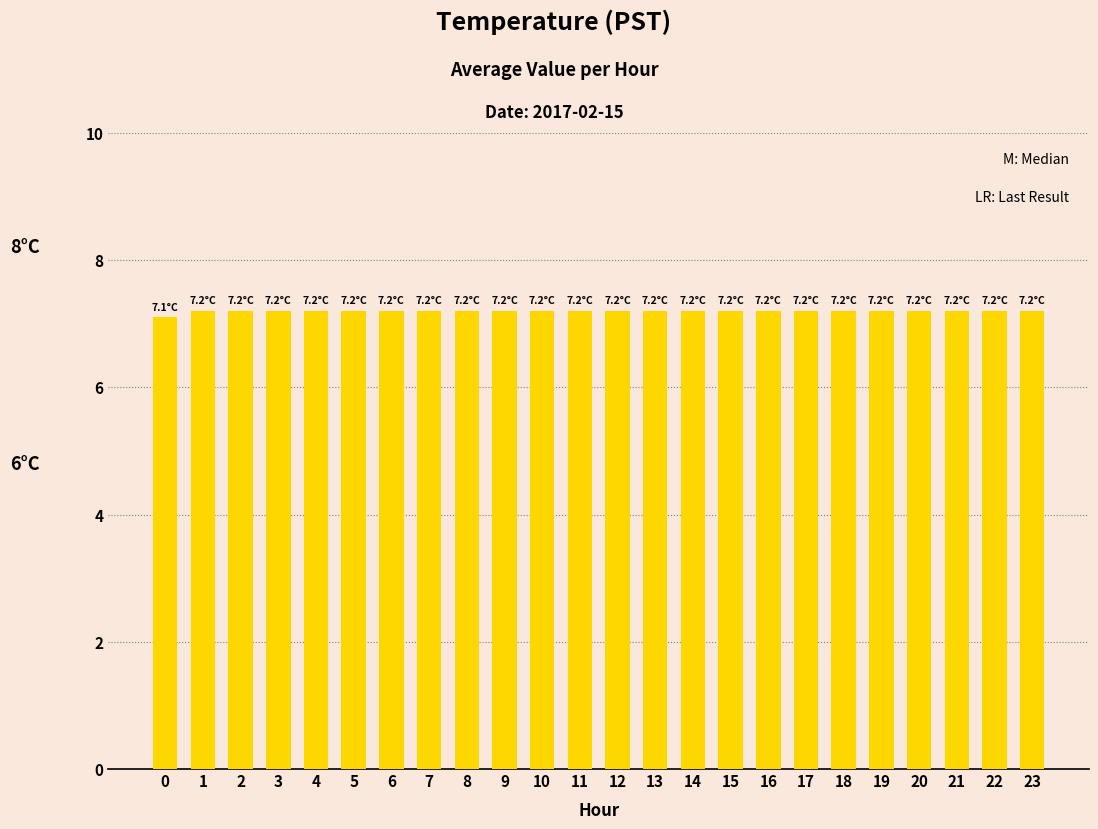

Reading right to left, list all the values displayed in this chart.

7.2	7.2	7.2	7.2	7.2	7.2	7.2	7.2	7.2	7.2	7.2	7.2	7.2	7.2	7.2	7.2	7.2	7.2	7.2	7.2	7.2	7.2	7.2	7.1